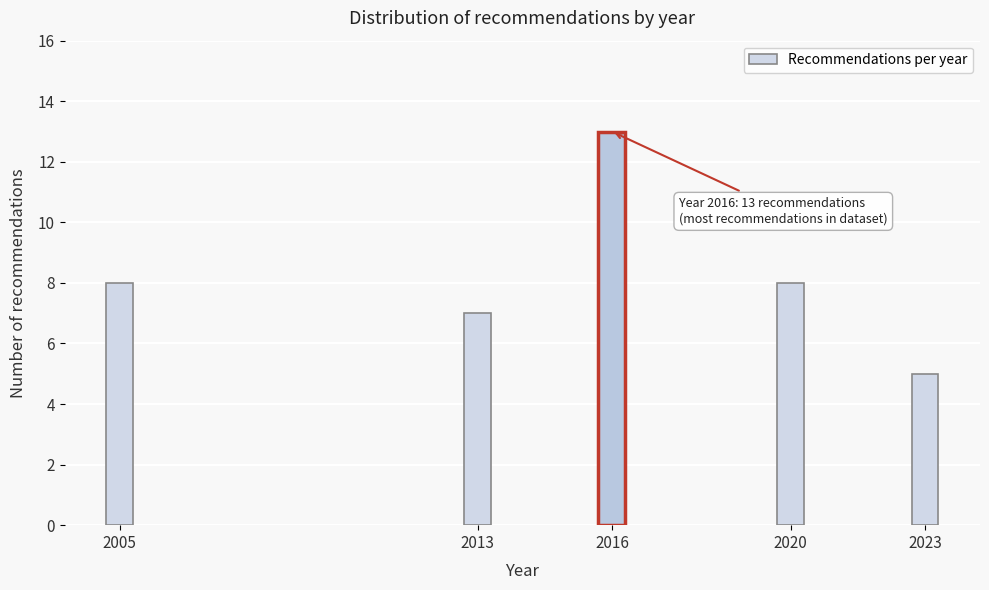

Reading right to left, extract all data points from this chart.

2023=5	2020=8	2016=13	2013=7	2005=8